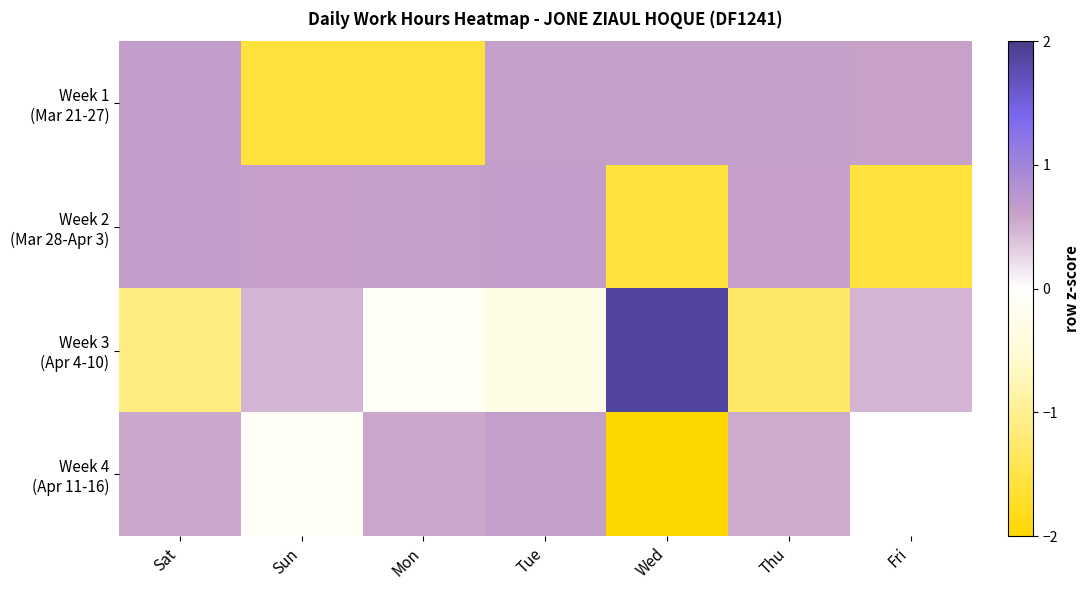

How many values in Week 3 (Apr 4-10) are above zero?

3